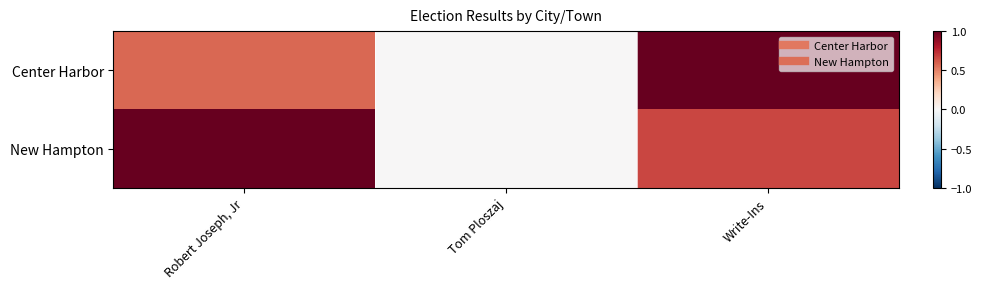

Rank the series by their average value, from highest to lowest.

New Hampton, Center Harbor